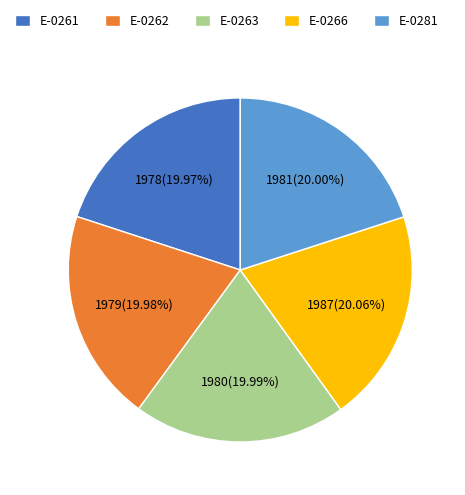

Count the number of slices in the pie.

5